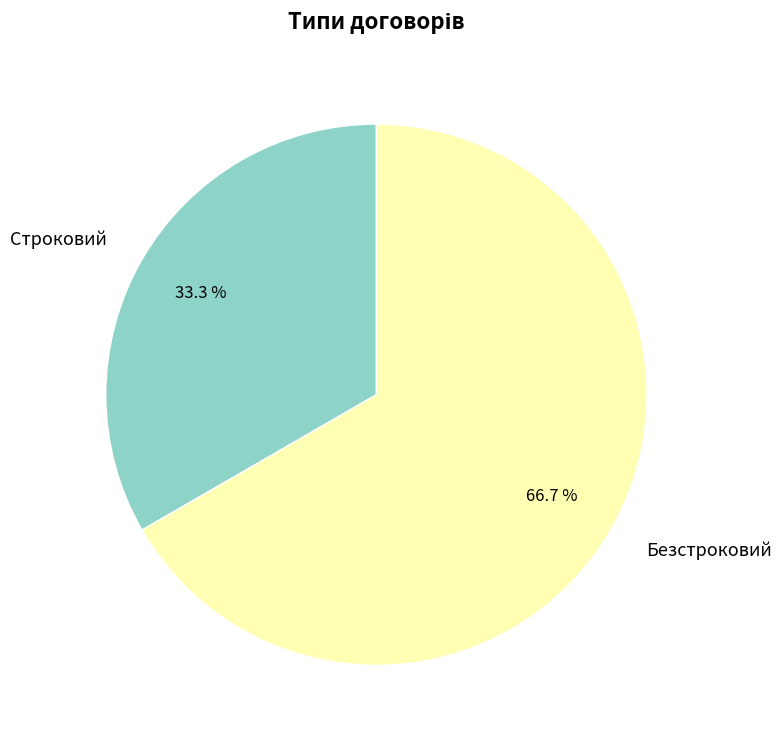

To the nearest percent, what percentage of the pie is Строковий?

33%